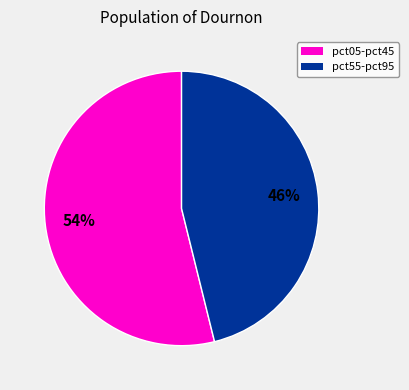

Does any single category account for the majority?

Yes